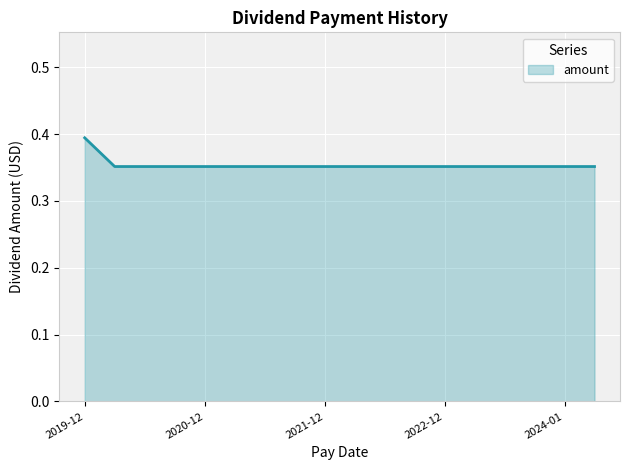

True or false: the data shows 0.5 at 2020-12.

False